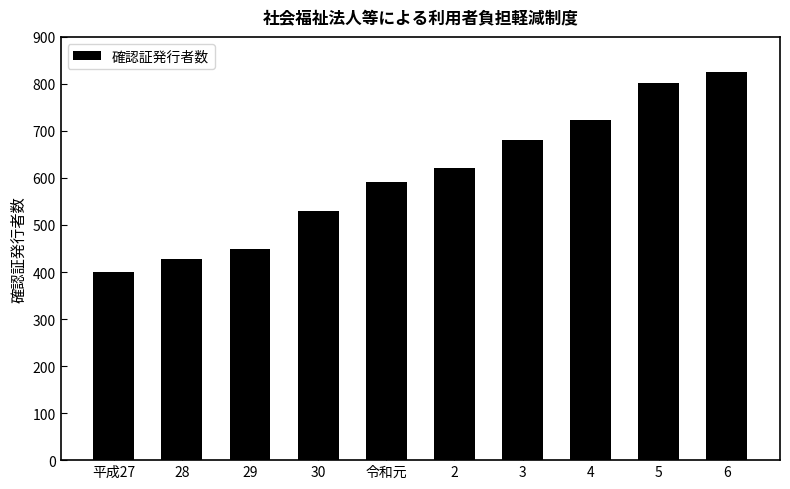

Does the chart contain any negative values?

No